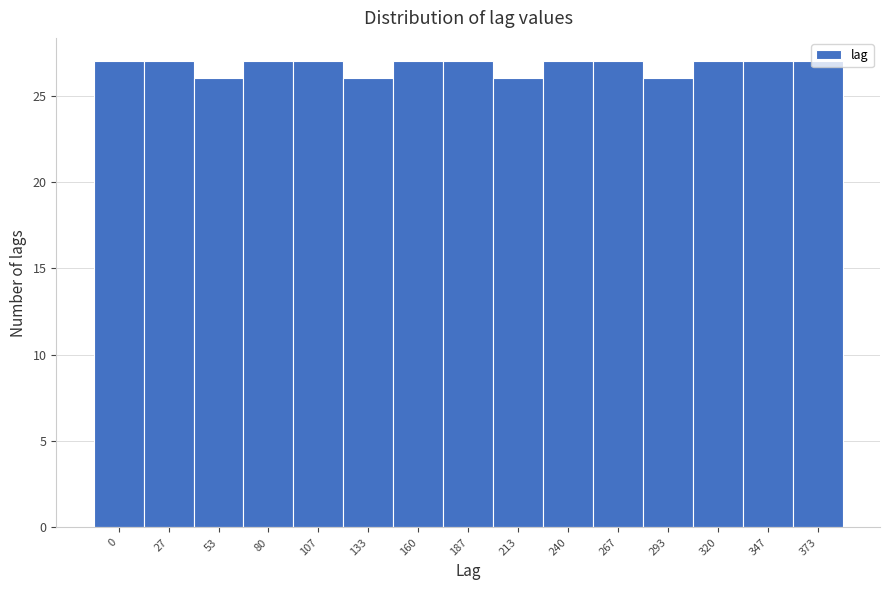

What is the value of the 7th bar from the left?

27